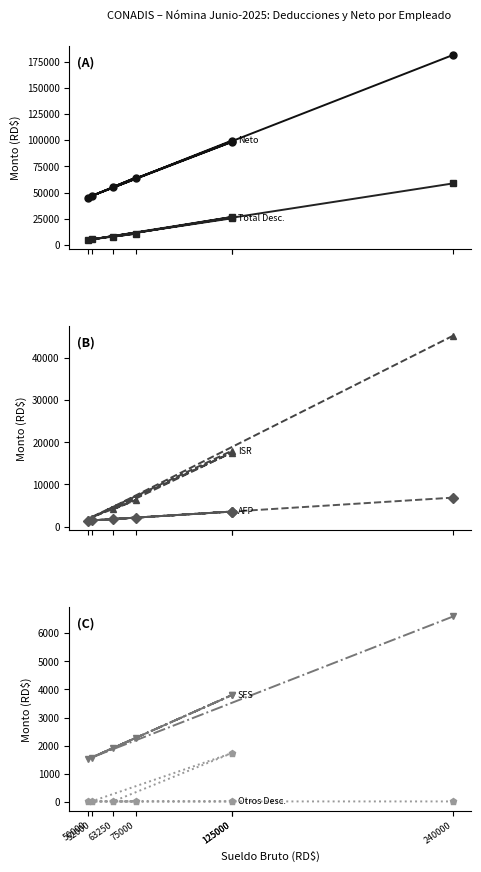

Is it true that SFS equals 3800.0 at 125000?

True